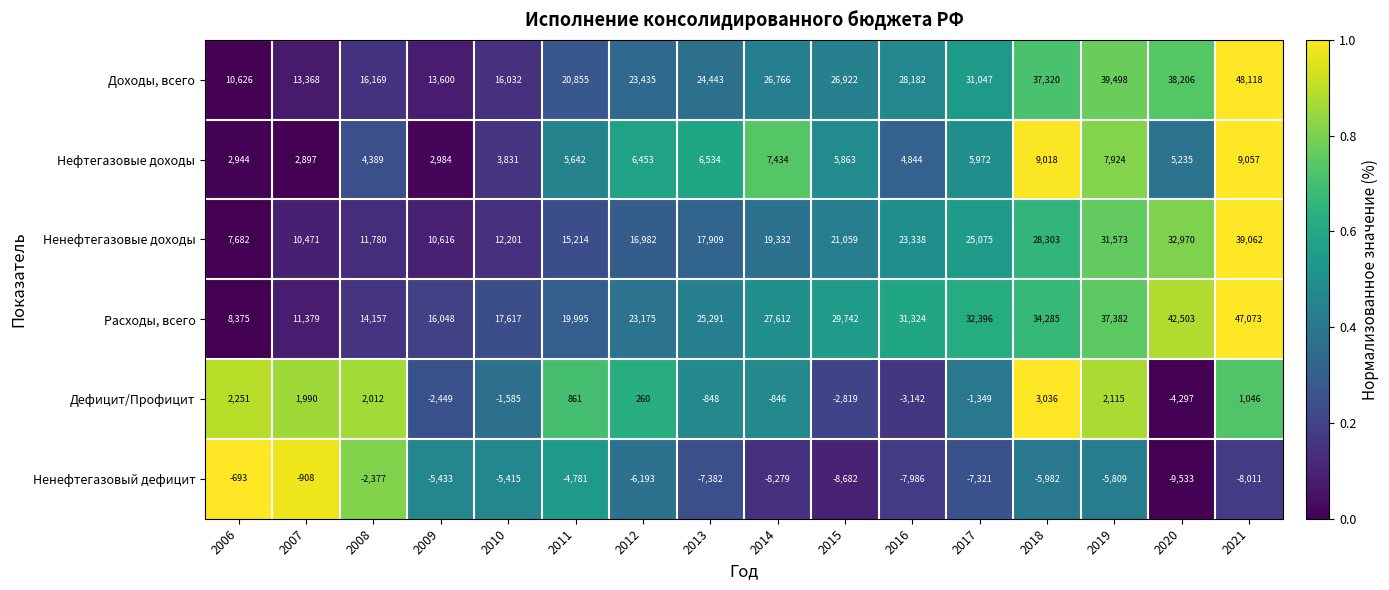

List the series in order of their peak value, highest first.

Доходы, всего, Расходы, всего, Ненефтегазовые доходы, Нефтегазовые доходы, Дефицит/Профицит, Ненефтегазовый дефицит